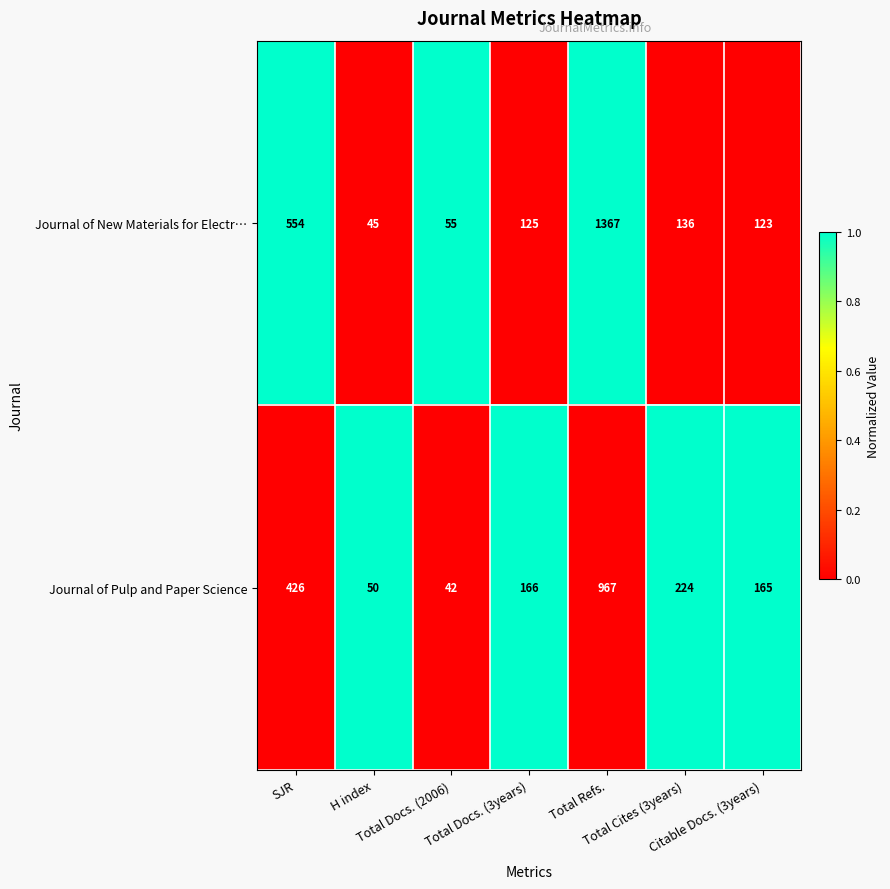

List the series in order of their peak value, lowest first.

Journal of Pulp and Paper Science, Journal of New Materials for Electr…